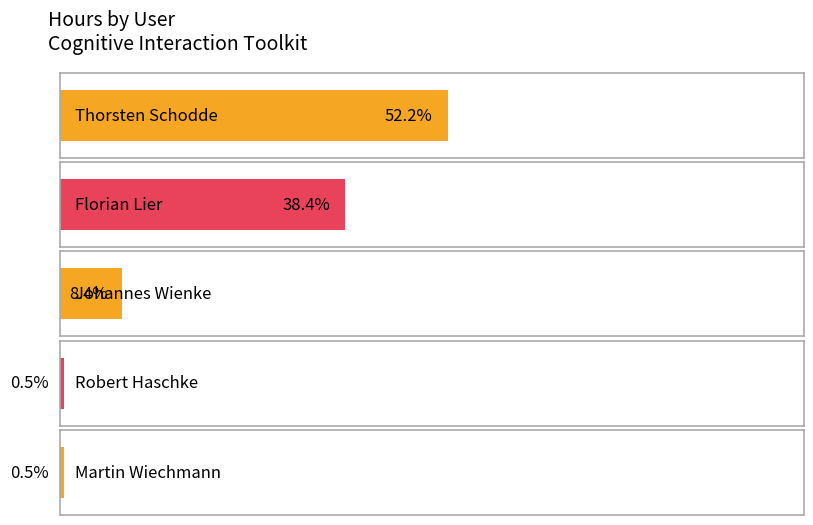

At which category does the chart reach its peak across all series?

Thorsten Schodde